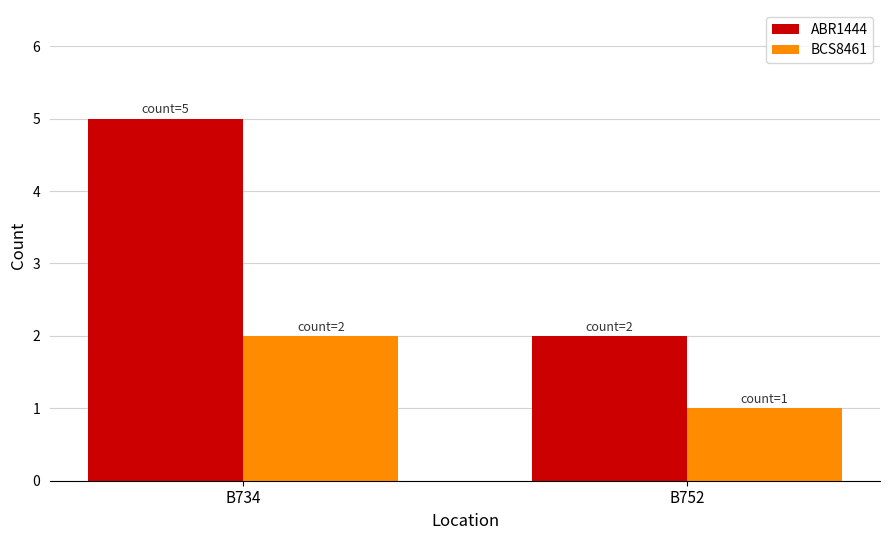

Rank the series by their average value, from highest to lowest.

ABR1444, BCS8461